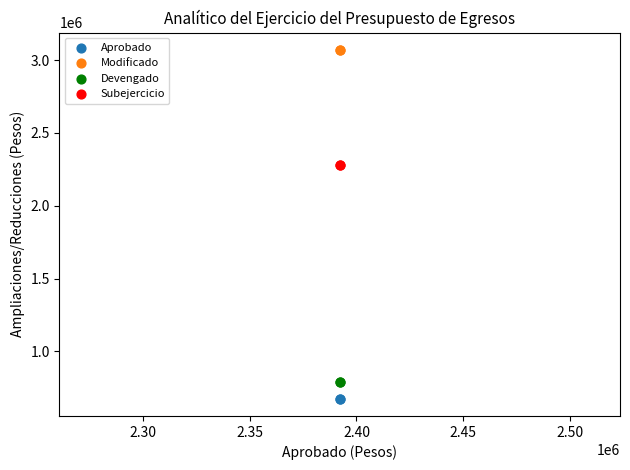

What are all the series names shown in the legend?

Aprobado, Modificado, Devengado, Subejercicio